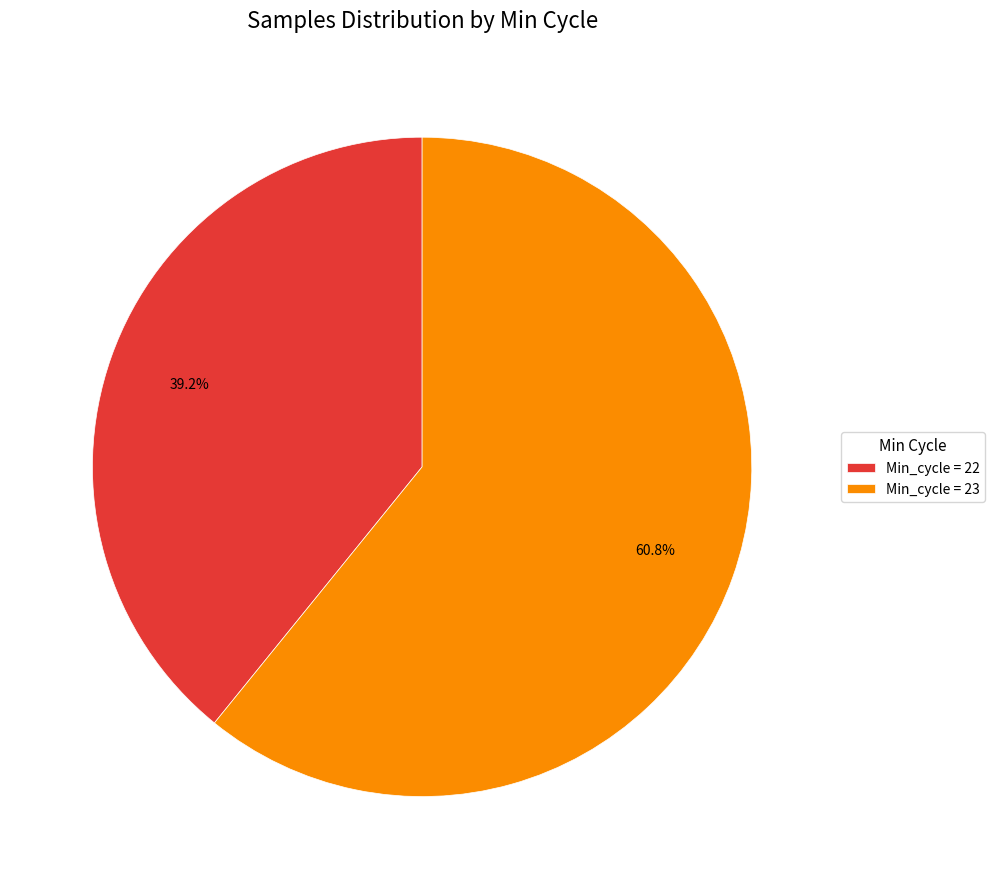

Rank the categories by value from lowest to highest.

Min_cycle = 22, Min_cycle = 23